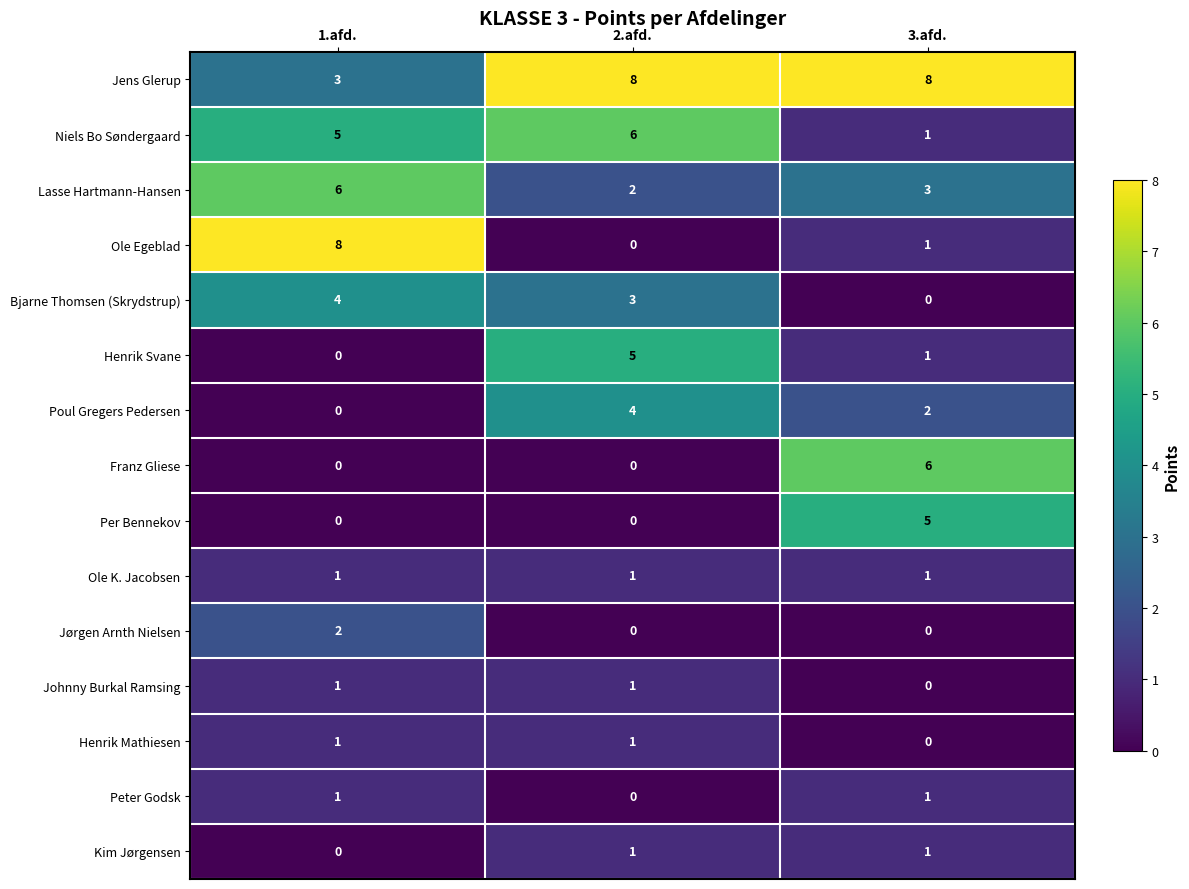

List the labels in order of Bjarne Thomsen (Skrydstrup) value, largest first.

1.afd., 2.afd., 3.afd.